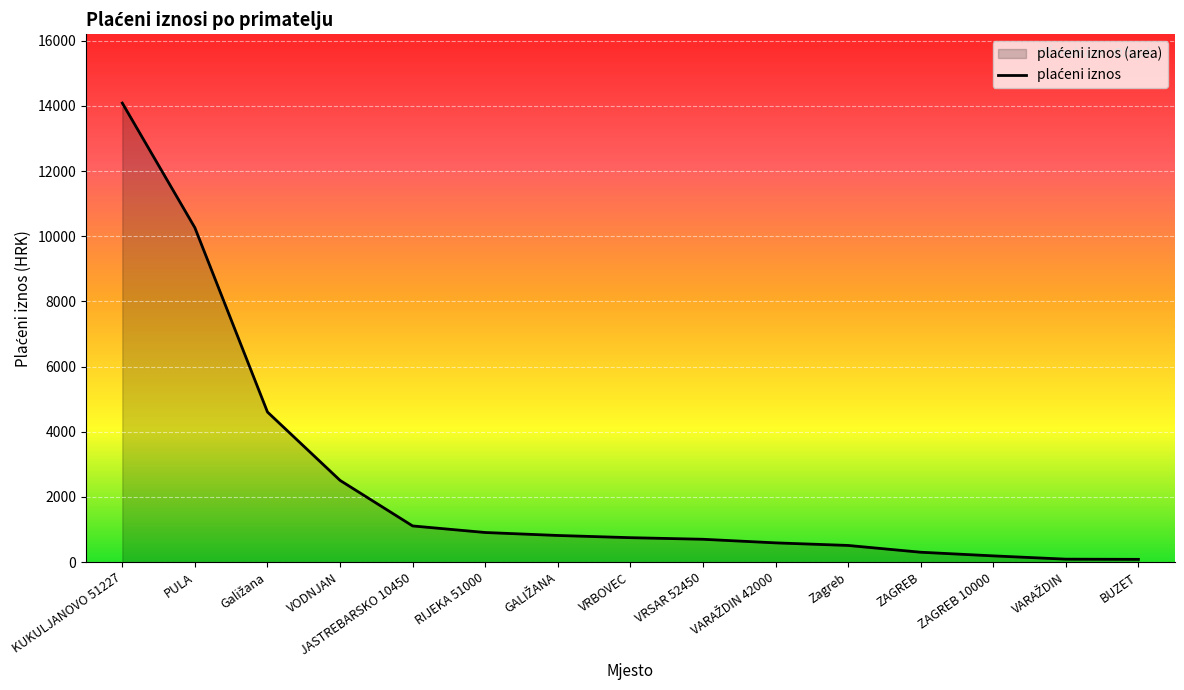

List the labels in order of value, smallest first.

BUZET, VARAŽDIN, ZAGREB 10000, ZAGREB, Zagreb, VARAŽDIN 42000, VRSAR 52450, VRBOVEC, GALIŽANA, RIJEKA 51000, JASTREBARSKO 10450, VODNJAN, Galižana, PULA, KUKULJANOVO 51227